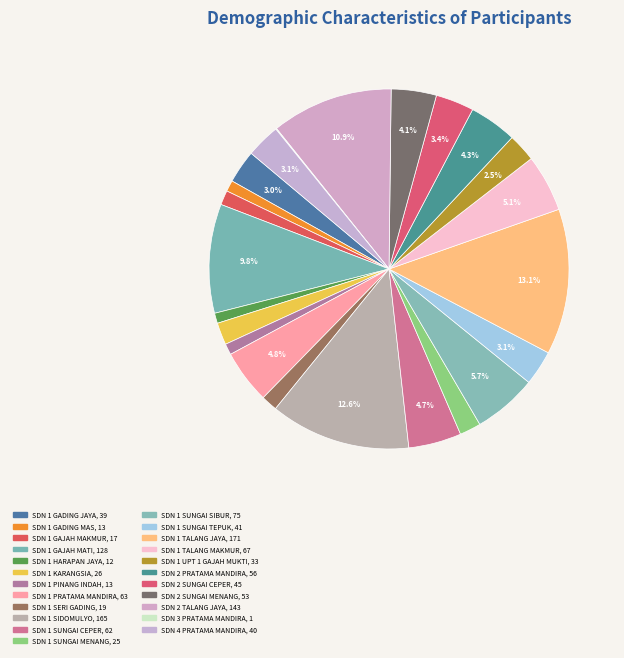

True or false: SDN 1 SIDOMULYO accounts for 6% of the total.

False